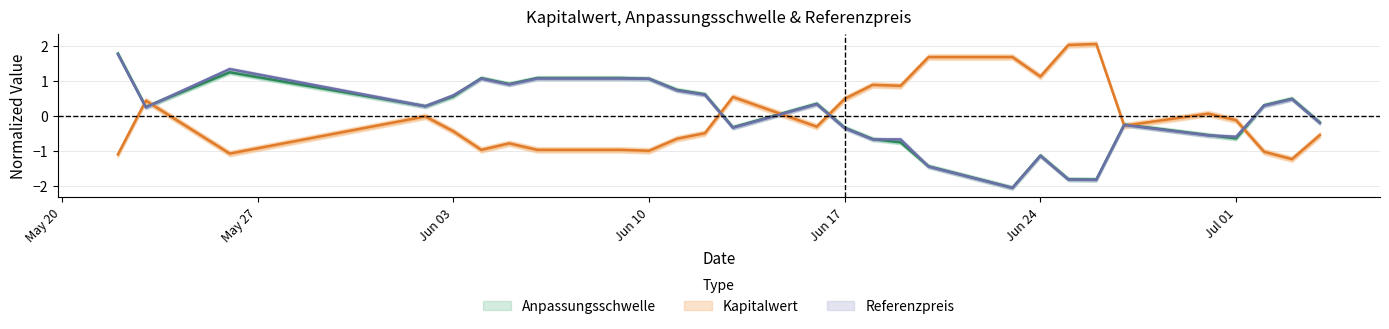

Which series ends up on top after the final intersection of Kapitalwert and Anpassungsschwelle?

Anpassungsschwelle